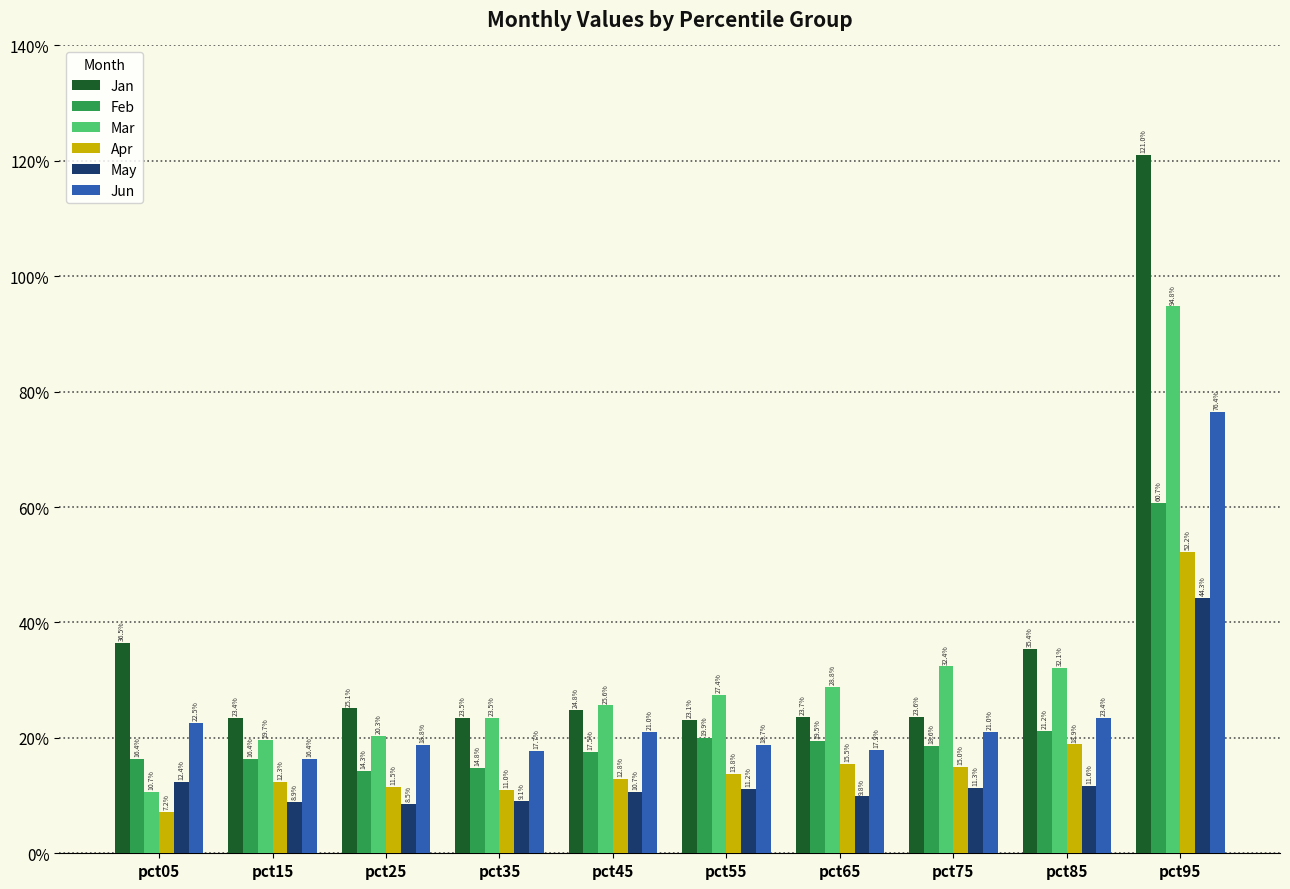

Which series has the largest range (max minus min)?

Jan